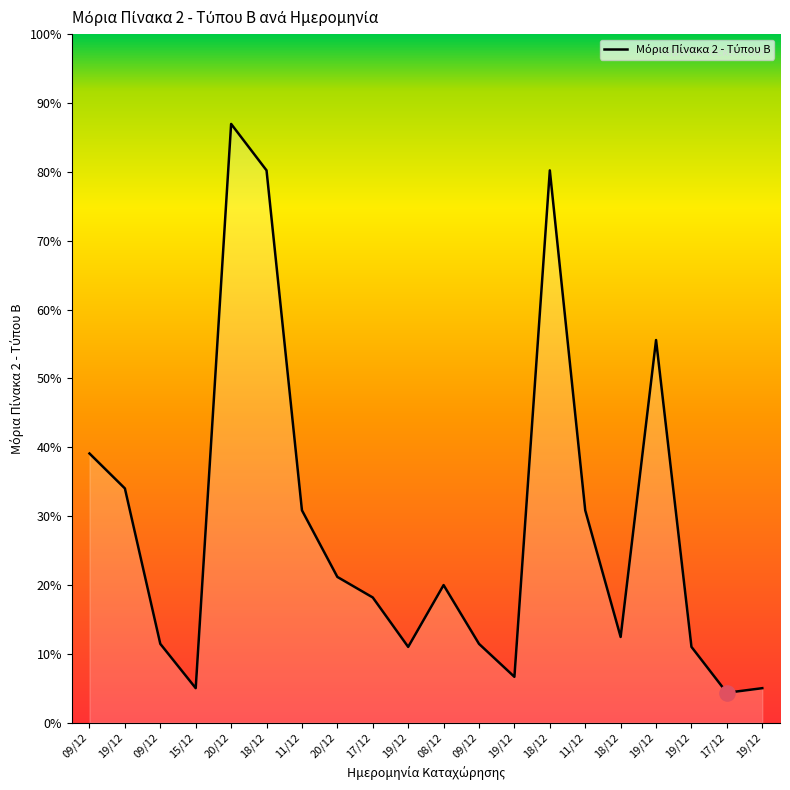

What is the change in value from 09/12 to 18/12?

+395.4